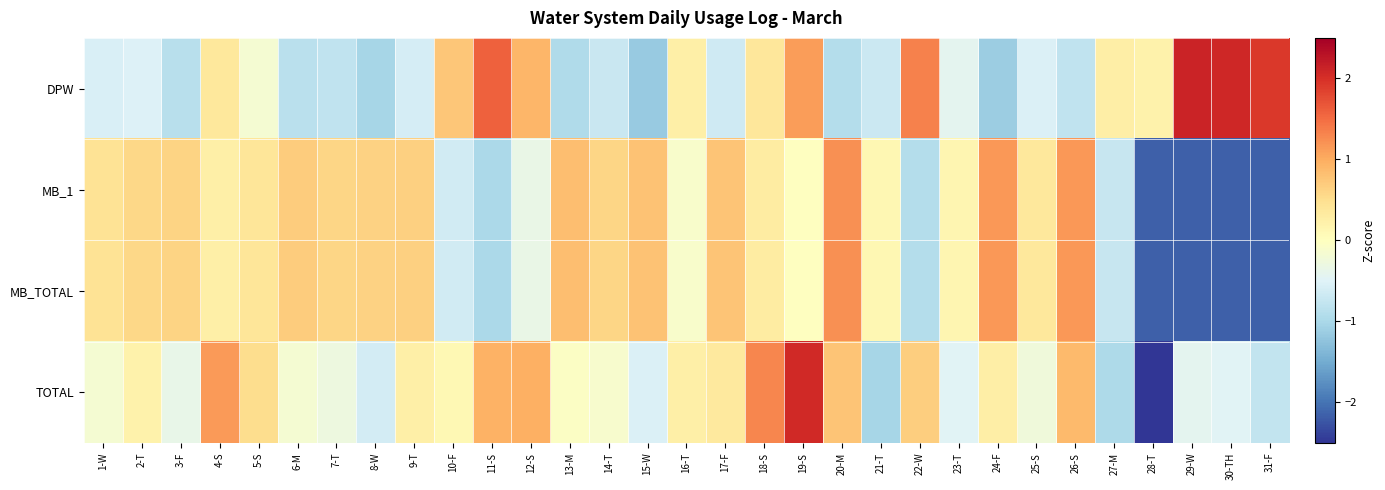

Rank the series by their maximum value, from highest to lowest.

DPW, TOTAL, MB_1, MB_TOTAL